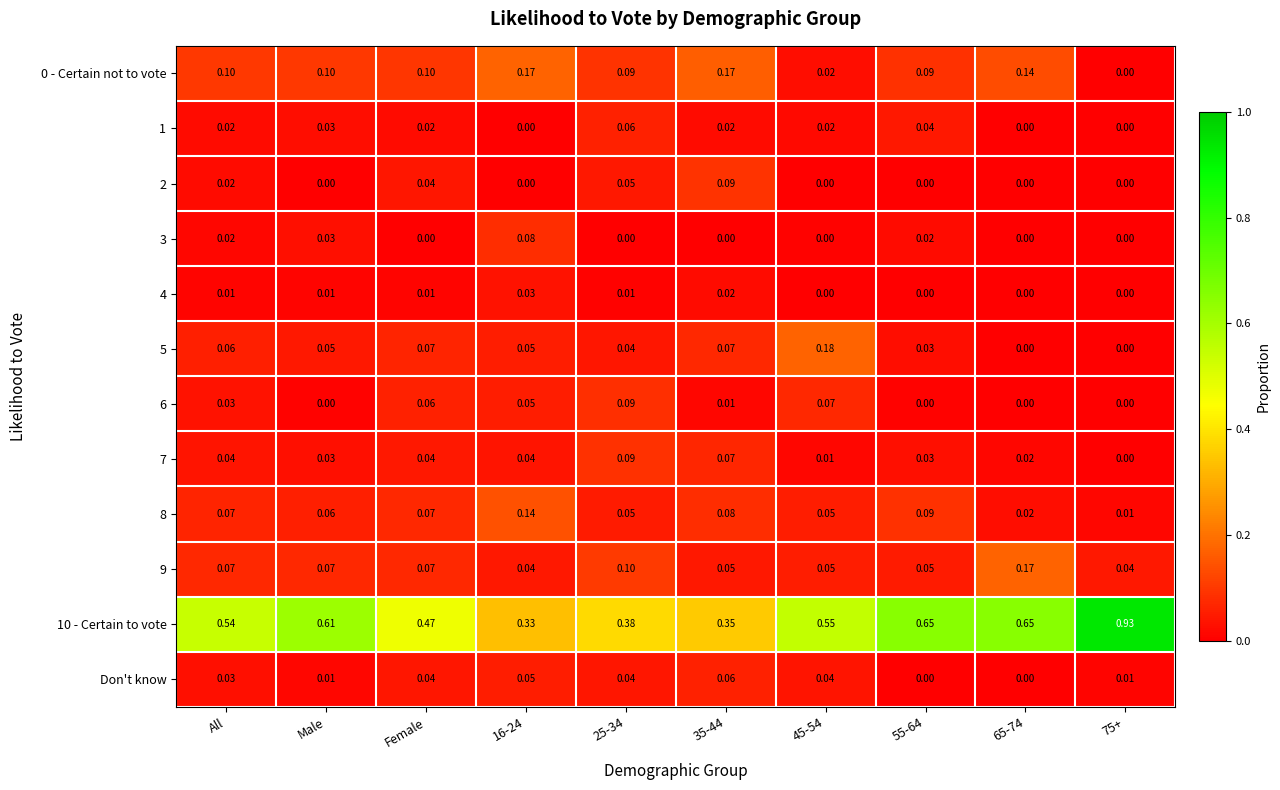

At which category is the sum across all series the highest?

All